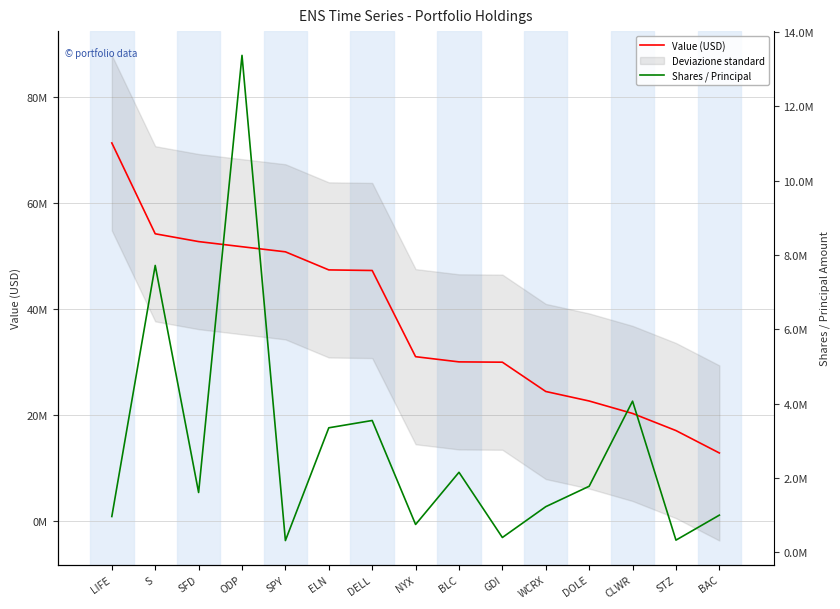

Does the chart display data point markers on the line(s)?

No